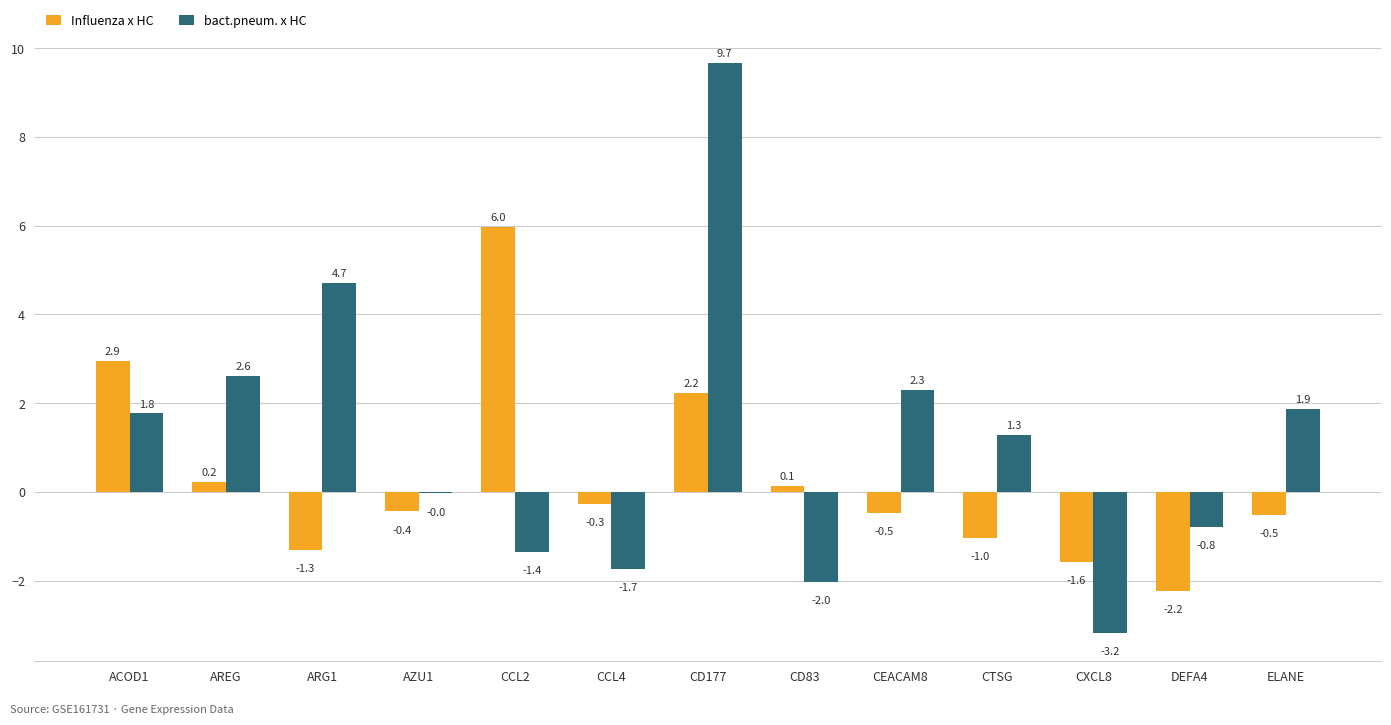

What is the sum of the bact.pneum. x HC values at ARG1 and CEACAM8?

7.0